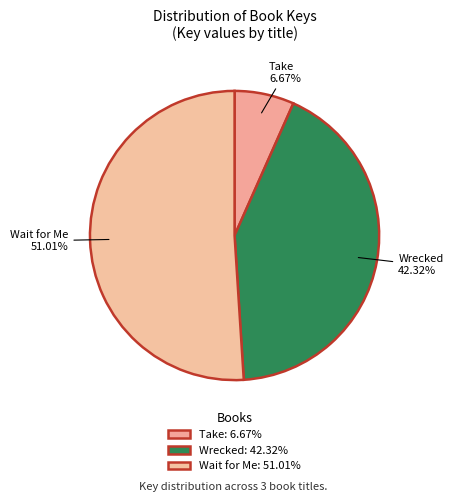

How many slices are in this pie chart?

3